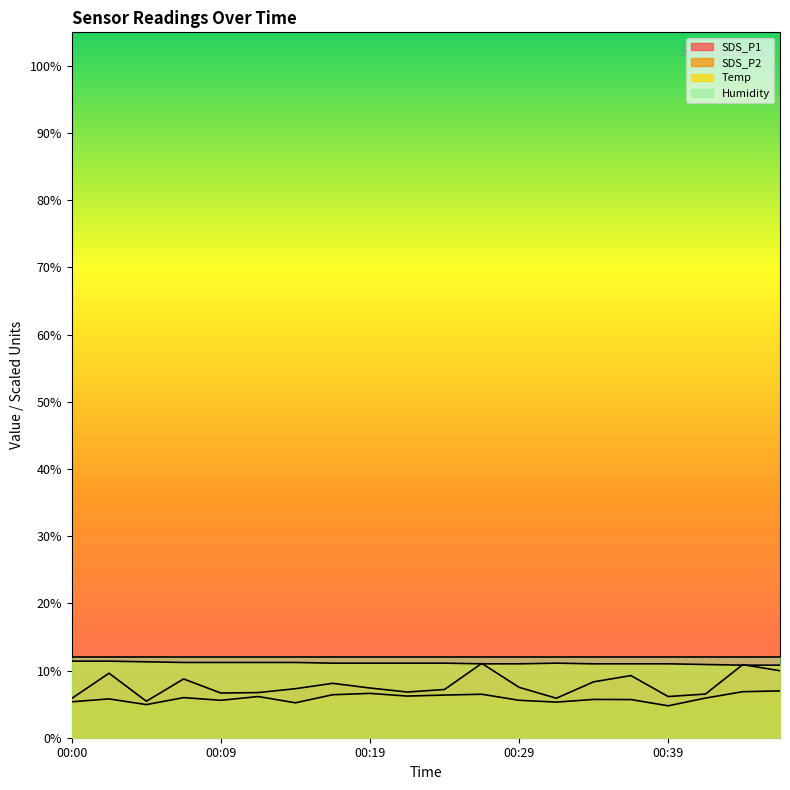

True or false: SDS_P1 and SDS_P2 intersect in this chart.

False